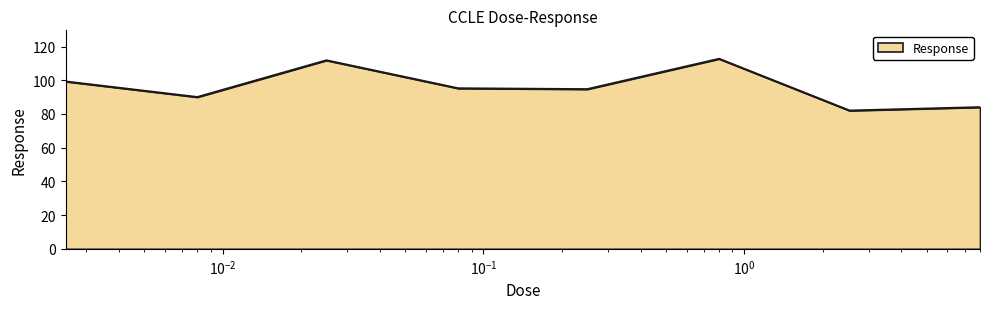

How many interior local valleys (lower than both neighbors) does the data have?

3